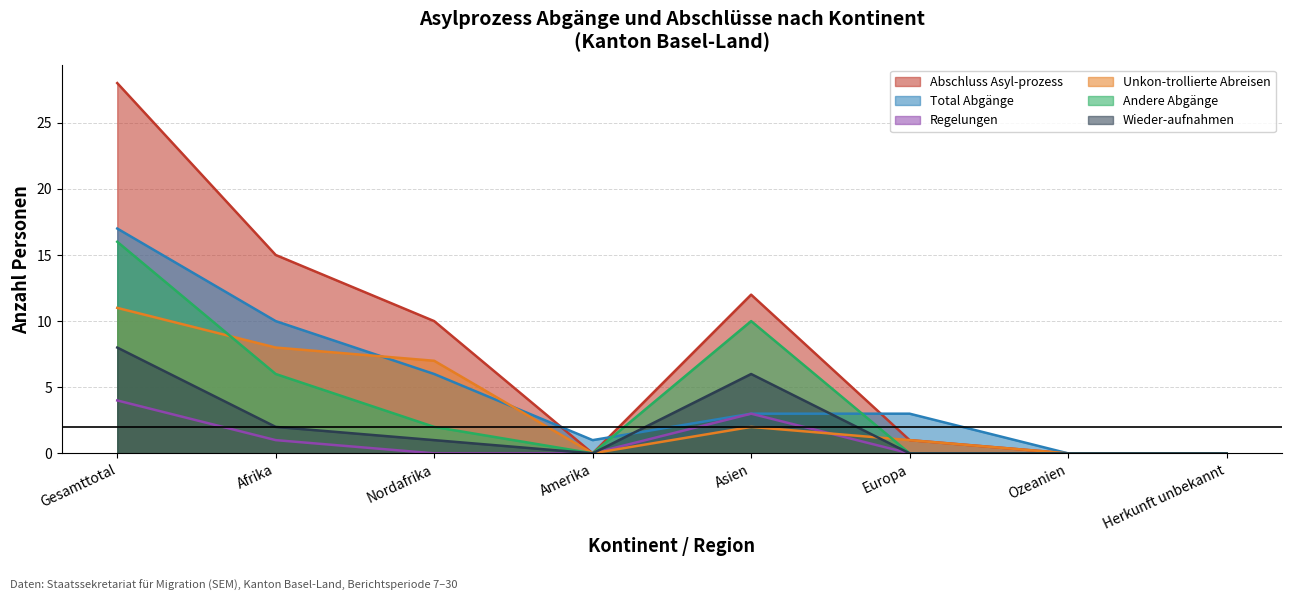

At which category does Unkon-trollierte Abreisen reach its first local valley?

Amerika